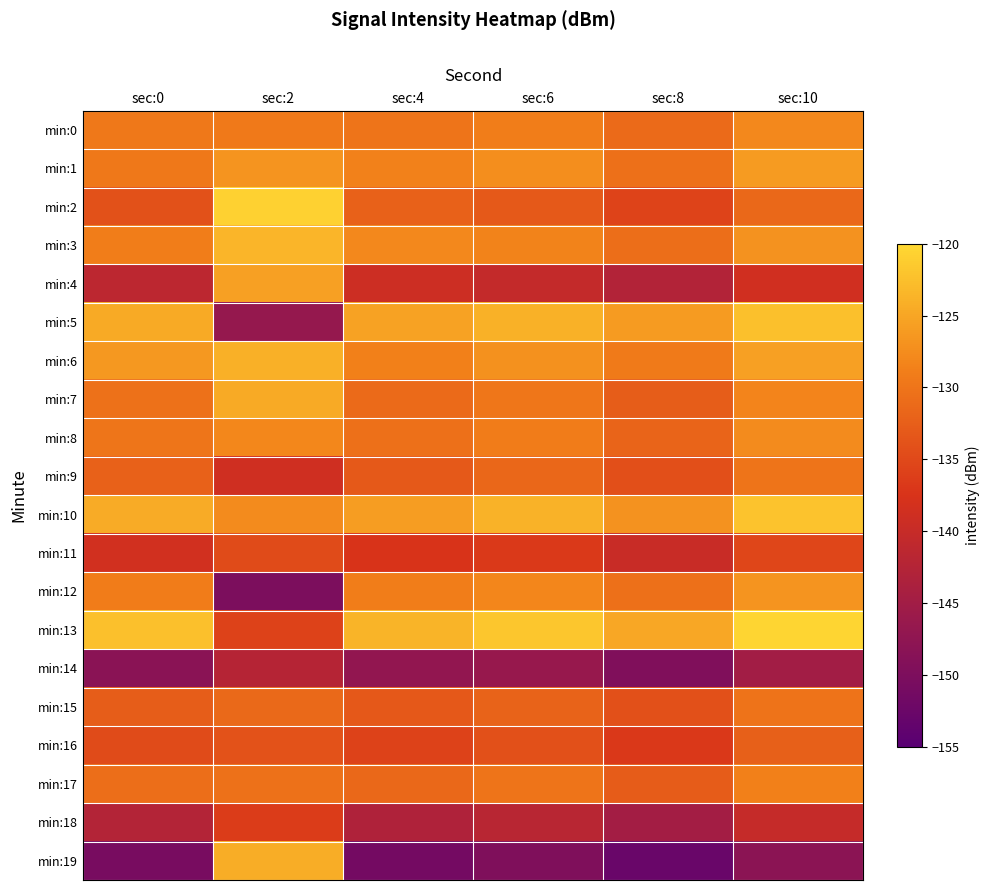

Which label corresponds to the smallest value in the chart?

sec:8